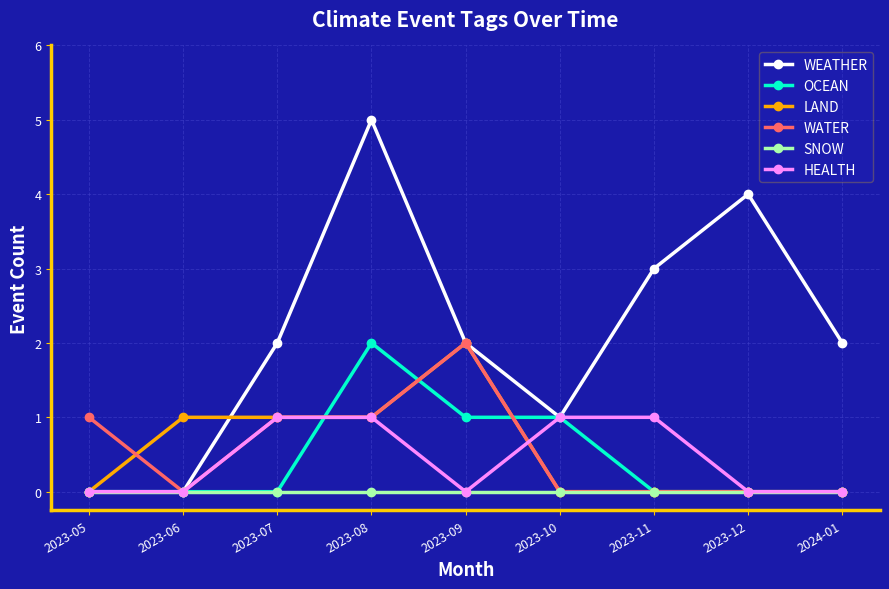

True or false: WATER has a value of 1 at 2023-08.

True